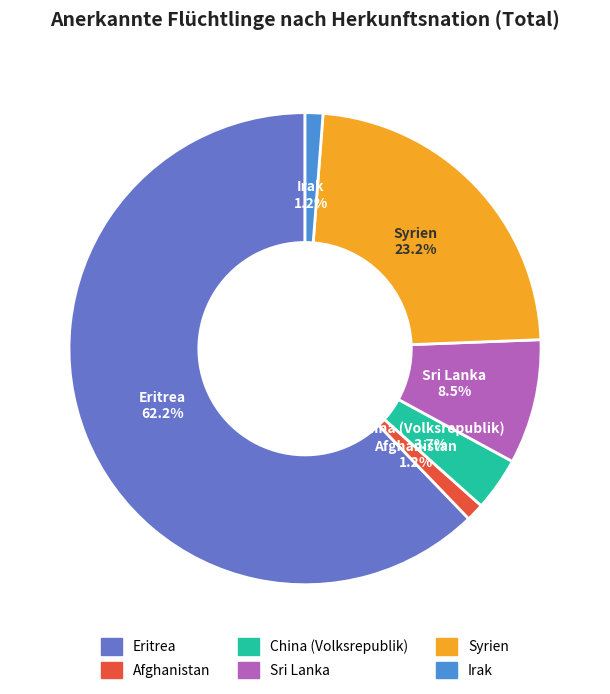

Which category has the biggest portion of the pie?

Eritrea